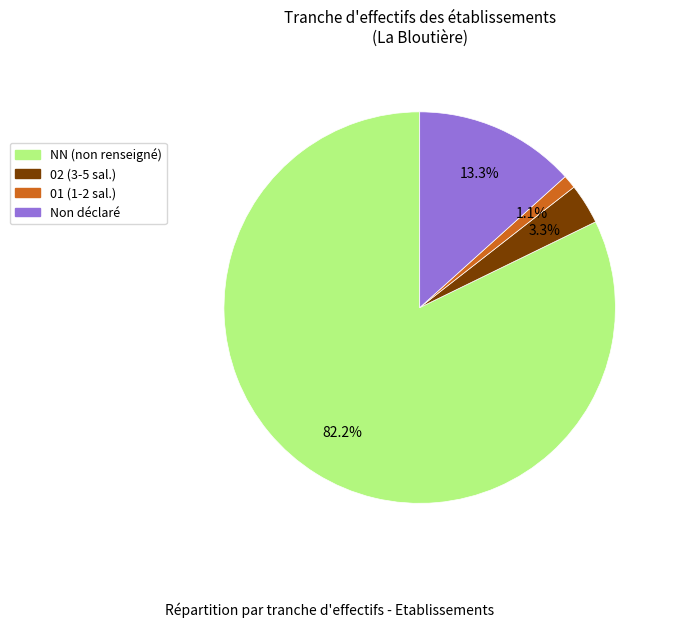

Is there any slice that represents more than half of the pie?

Yes